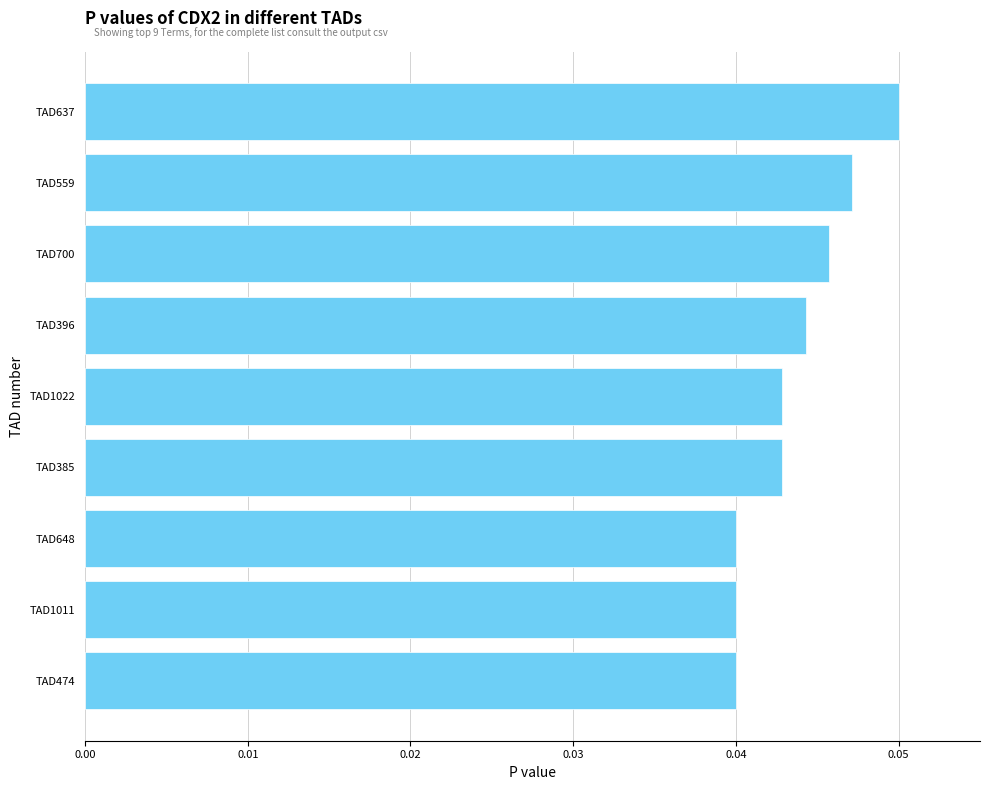

What is the sum of all values?

0.4